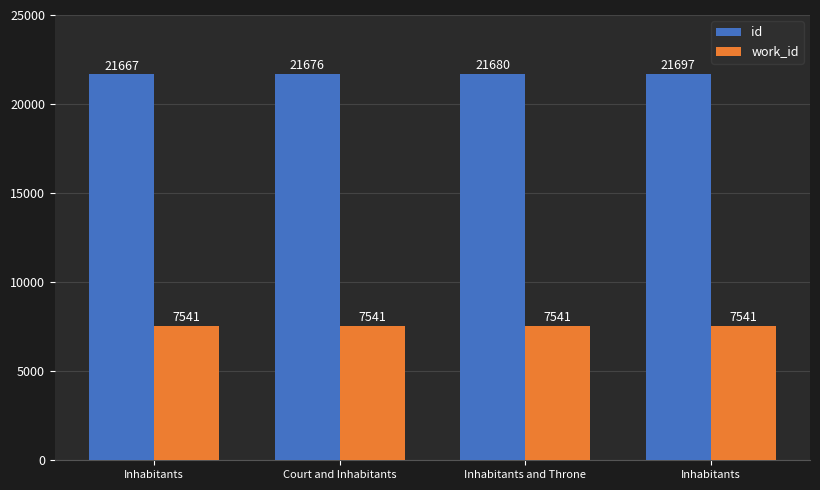

How many bars are there in total?

8